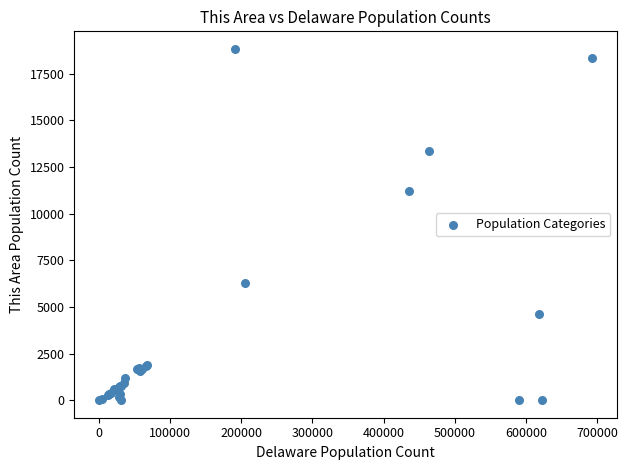

What Y value in the scatter plot is closest to 9420?

11231